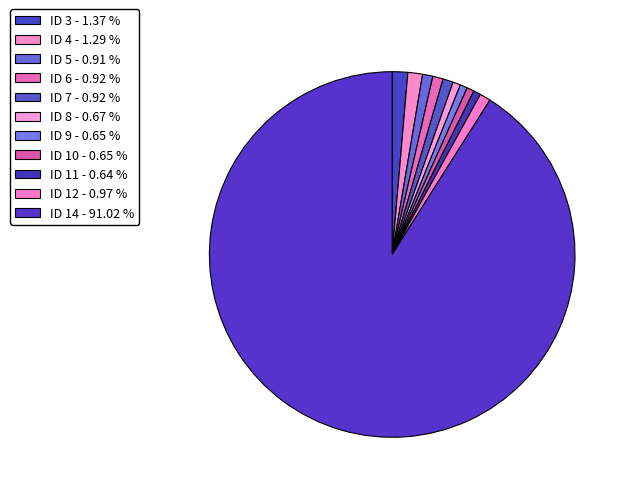

Count the number of slices in the pie.

11